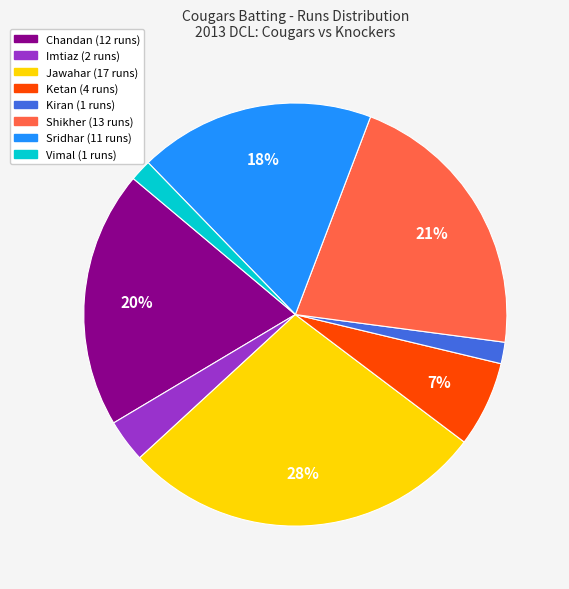

Is there any slice that represents more than half of the pie?

No